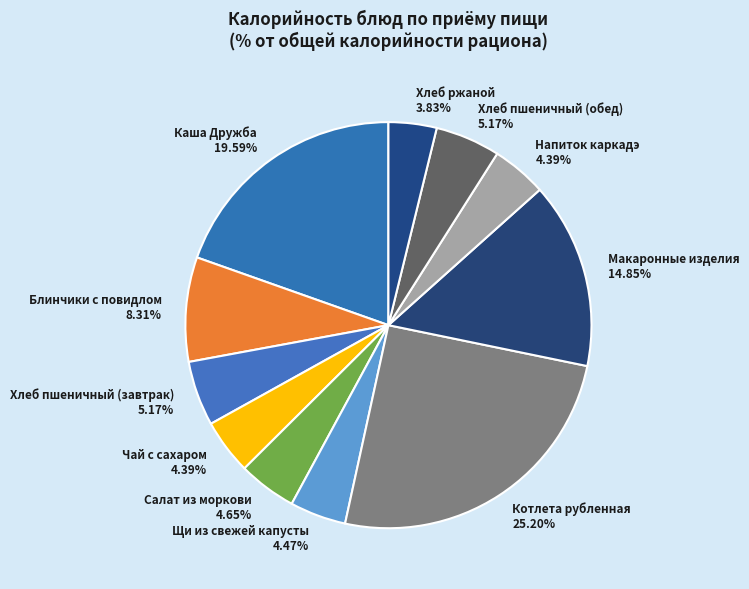

To the nearest percent, what is the combined percentage of Щи из свежей капусты and Напиток каркадэ?

9%